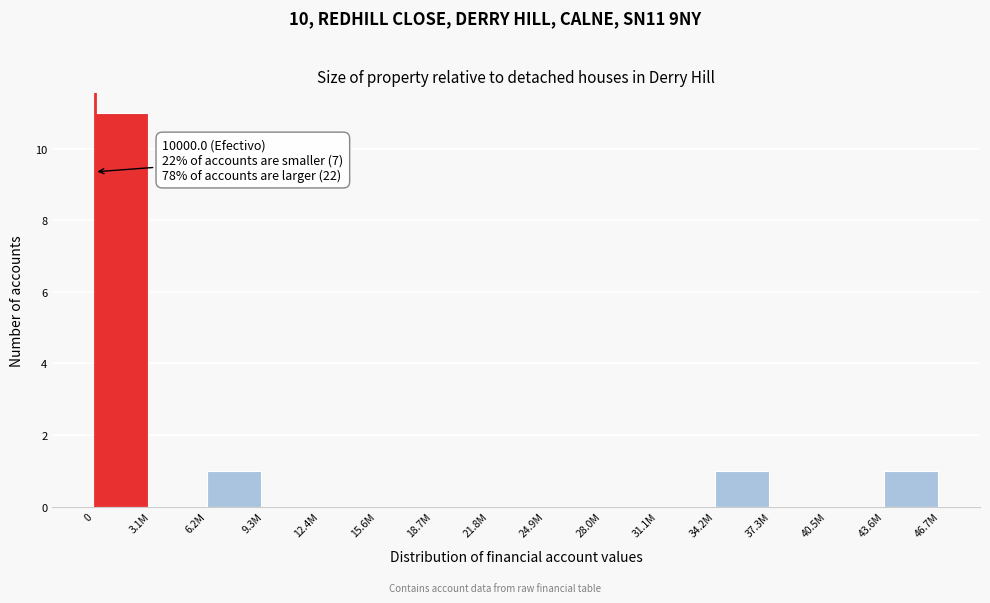

Reading left to right, extract all data points from this chart.

0=11	3.1M=0	6.2M=1	9.3M=0	12.4M=0	15.6M=0	18.7M=0	21.8M=0	24.9M=0	28.0M=0	31.1M=0	34.2M=1	37.3M=0	40.5M=0	43.6M=1